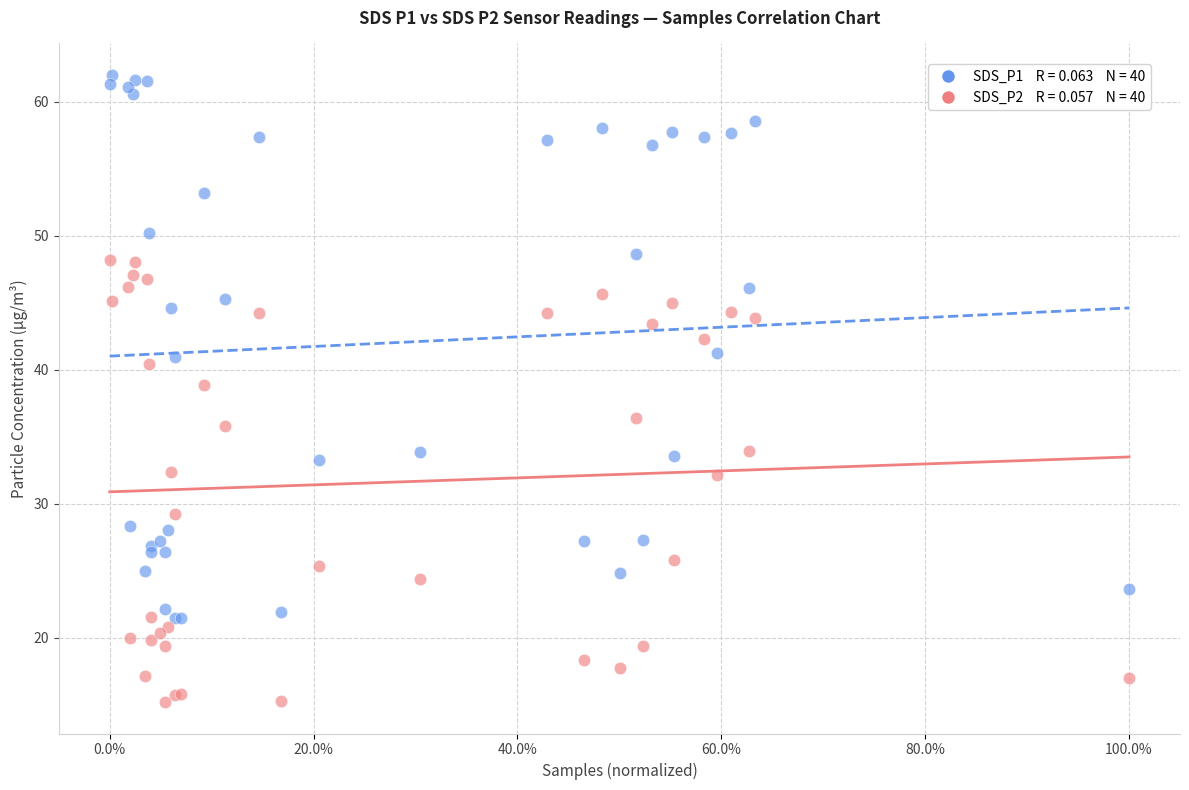

Across all series, what Y value is closest to 38?

38.9